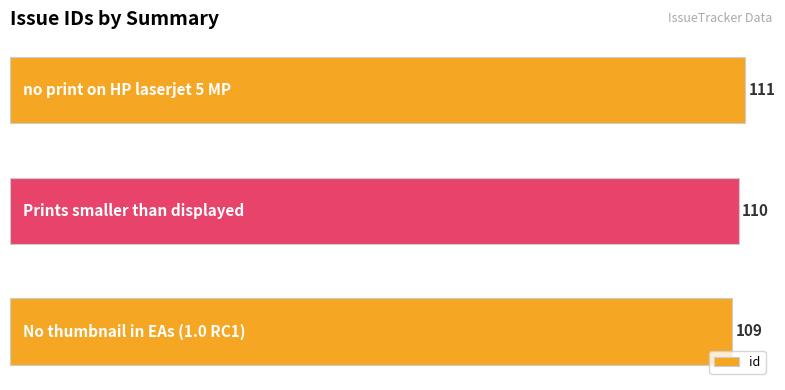

Are the bars horizontal?

Yes